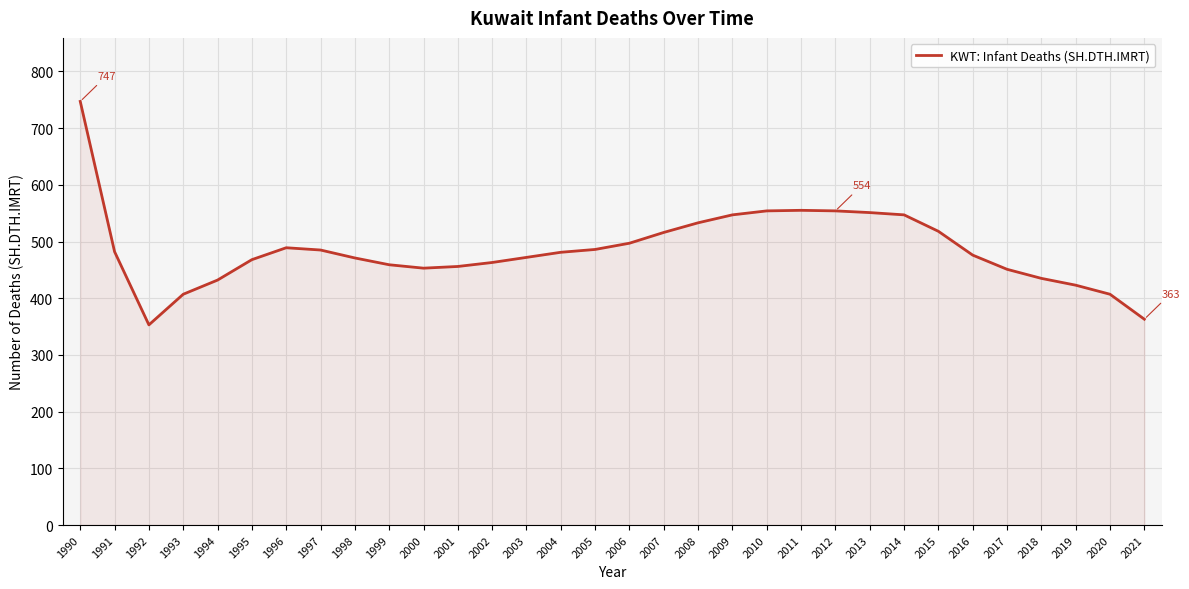

The value at 2004 is 111. True or false?

False